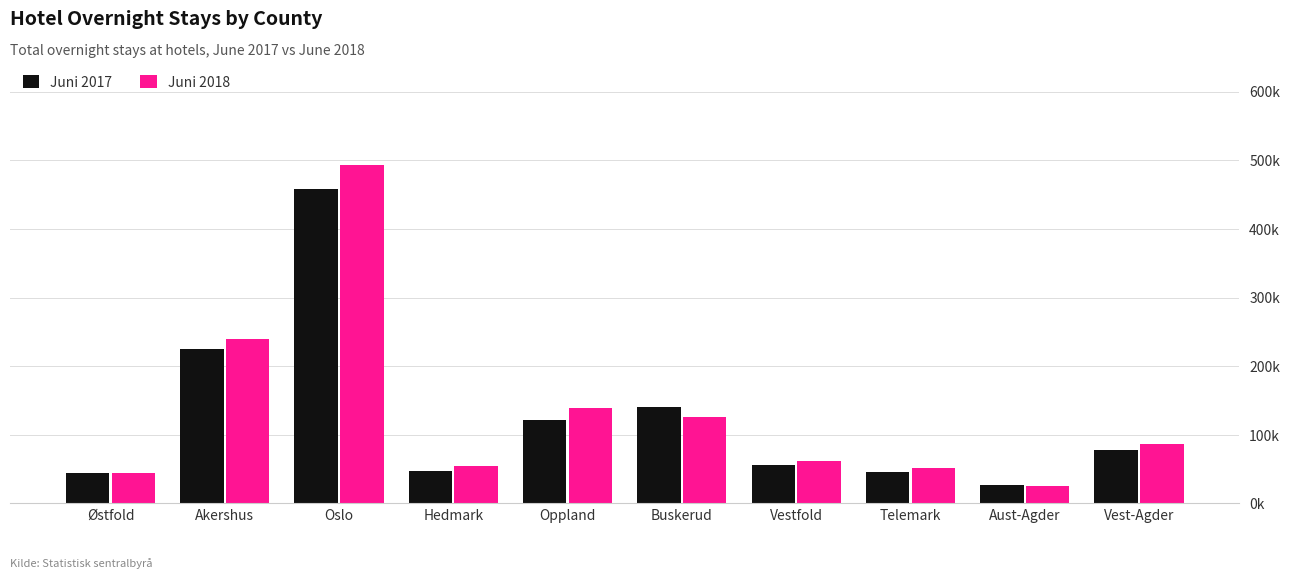

Rank the series at Buskerud from lowest to highest value.

Juni 2018, Juni 2017